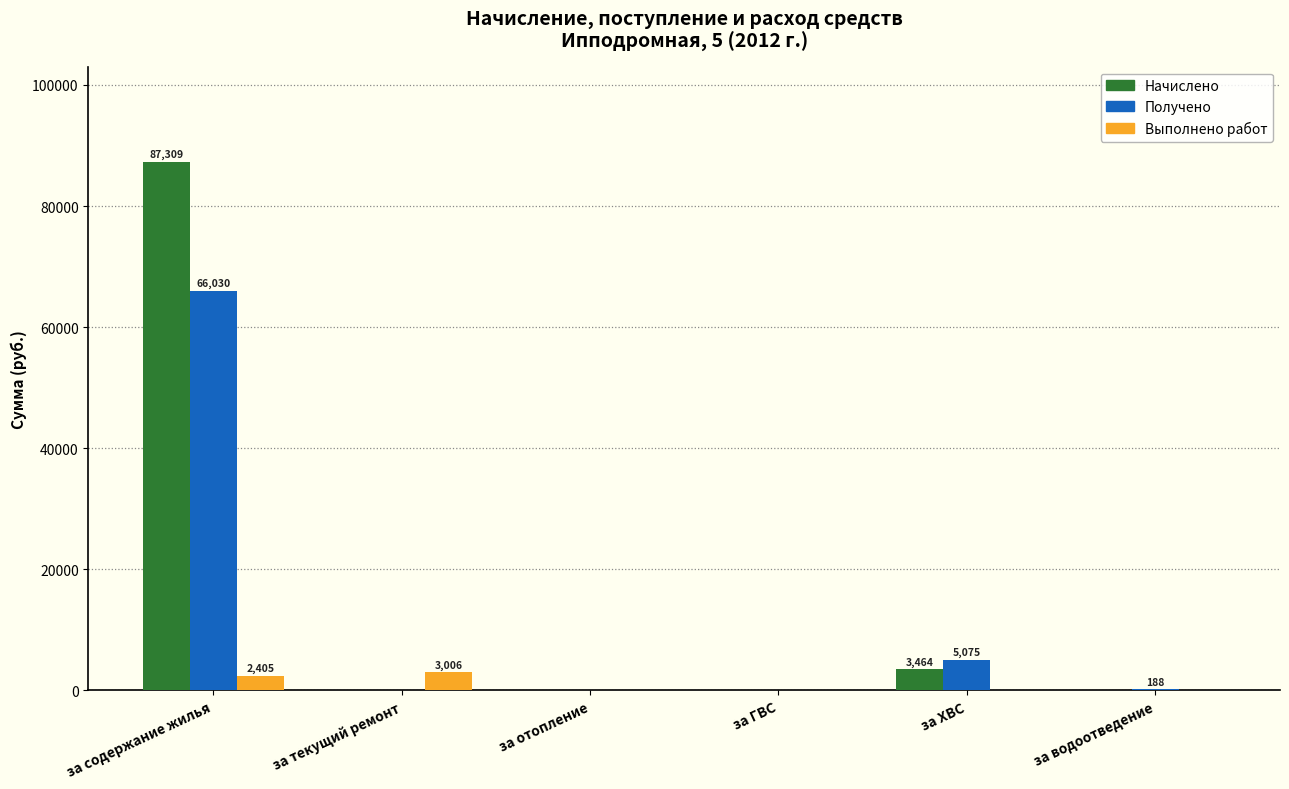

What is the highest value of the Выполнено работ series?

3006.1